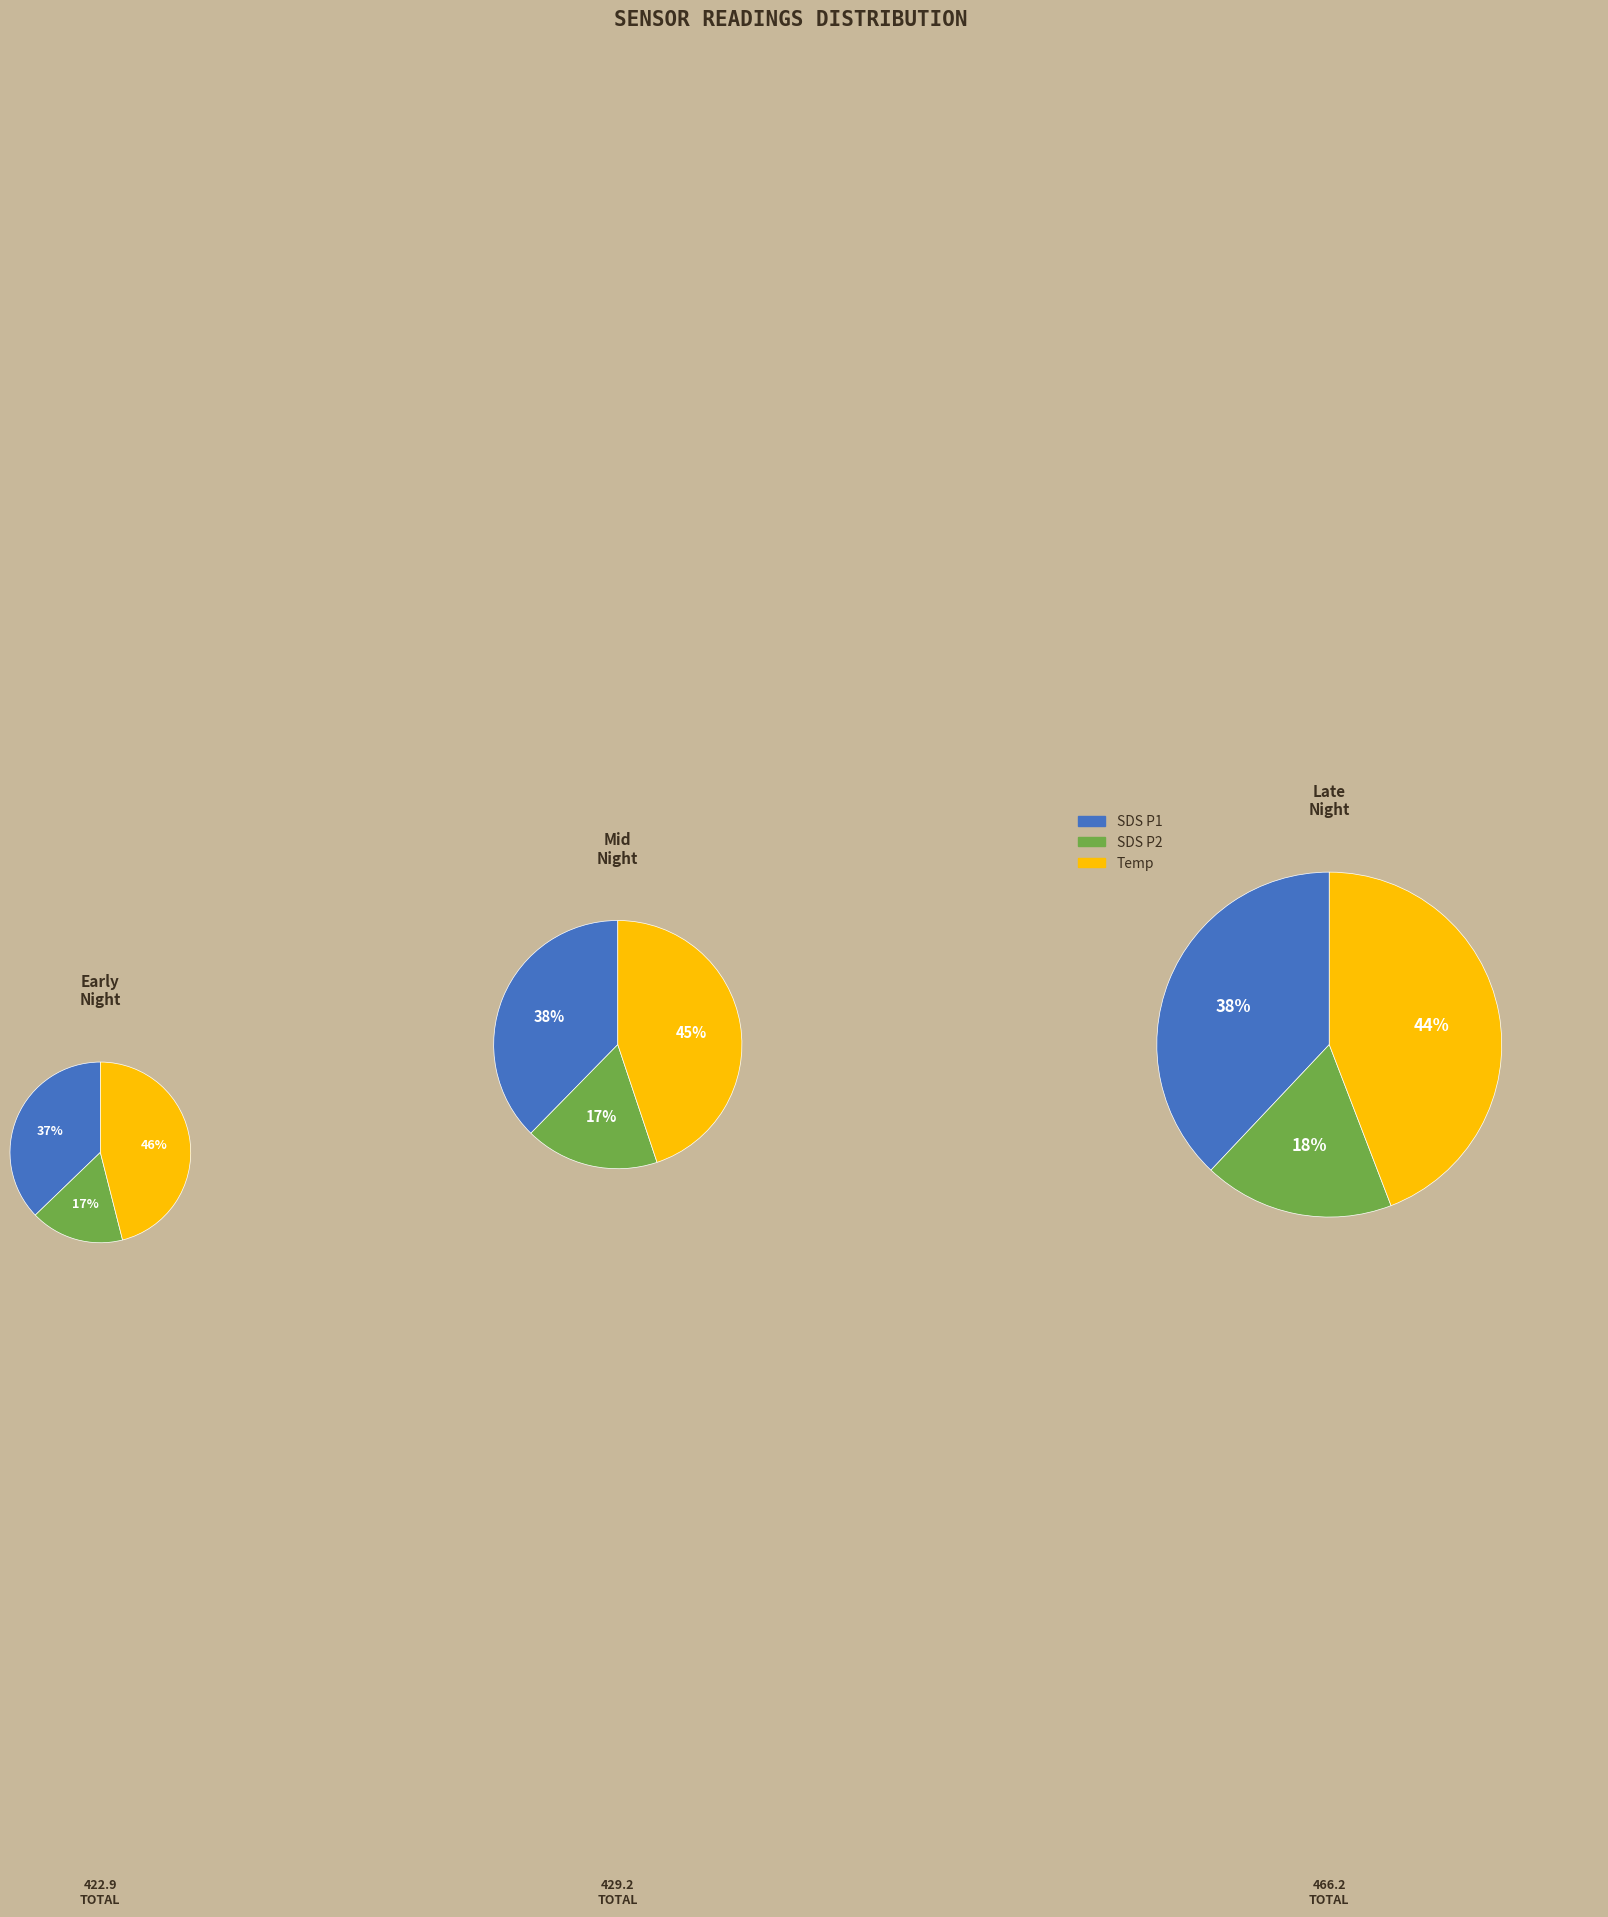

Is there a majority slice in this chart?

No